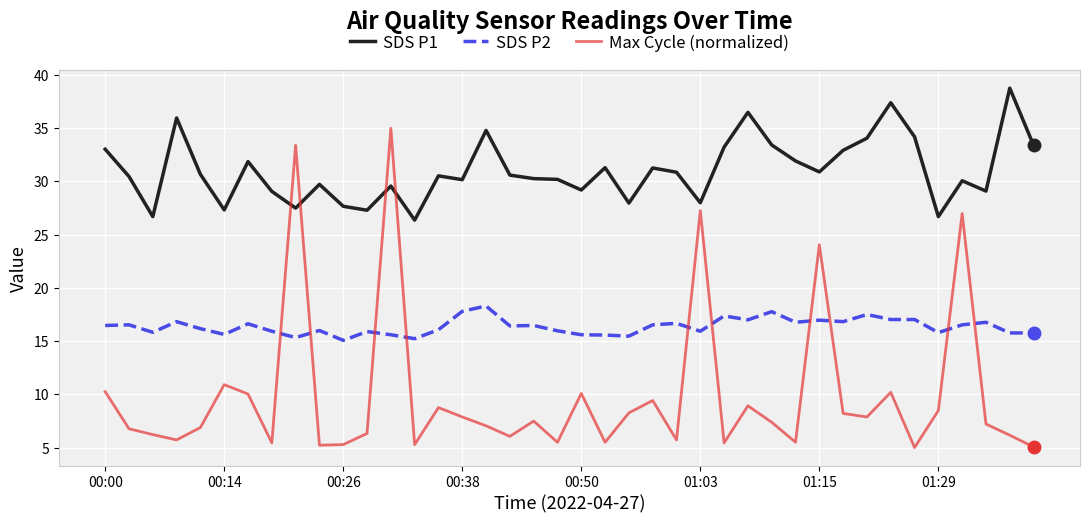

True or false: SDS P1 and Max Cycle (normalized) cross at least once.

True